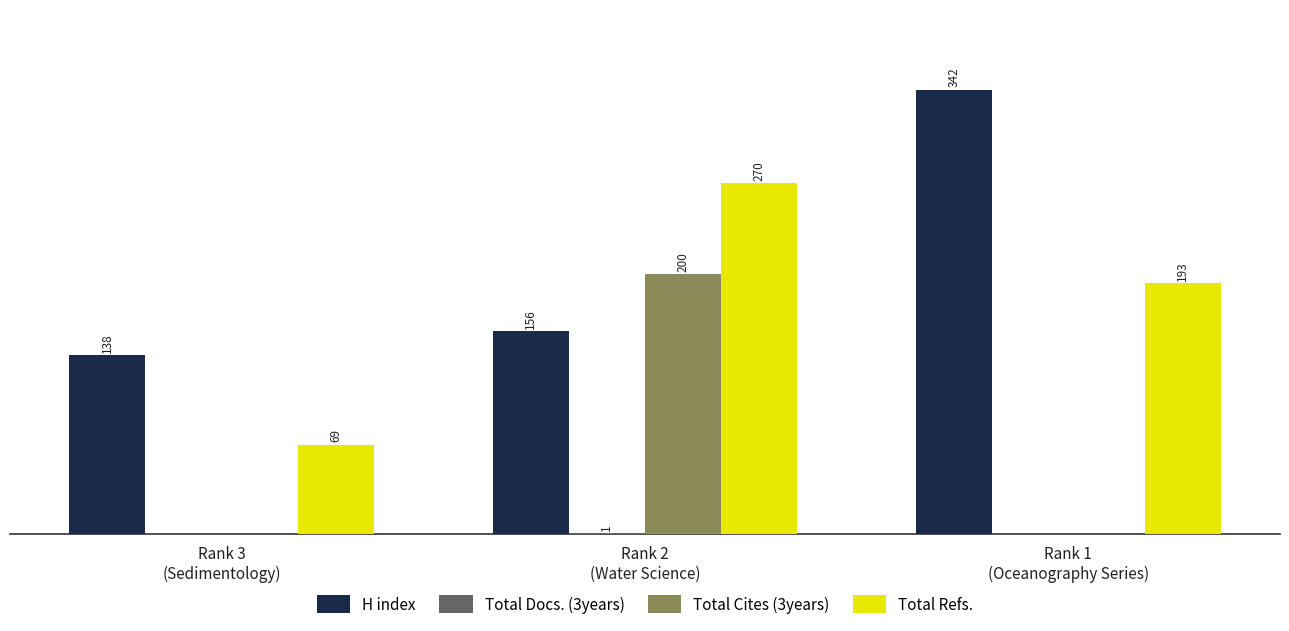

Which series has the largest total across all categories?

H index